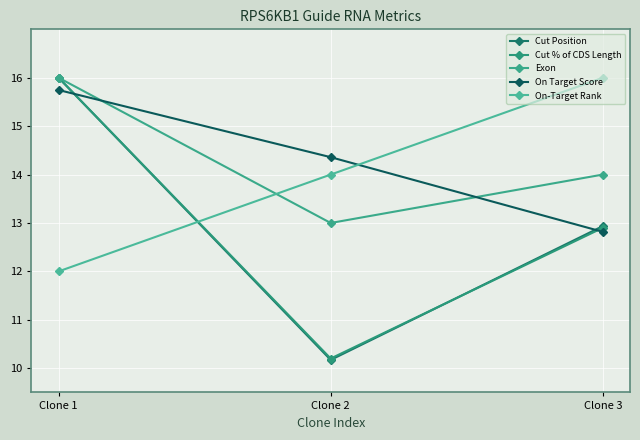

Reading right to left, list all the values displayed in this chart.

Cut Position: Clone 3=12.9	Clone 2=10.2	Clone 1=16.0
Cut % of CDS Length: Clone 3=12.9	Clone 2=10.2	Clone 1=16.0
Exon: Clone 3=14.0	Clone 2=13.0	Clone 1=16.0
On Target Score: Clone 3=12.8	Clone 2=14.4	Clone 1=15.7
On-Target Rank: Clone 3=16.0	Clone 2=14.0	Clone 1=12.0